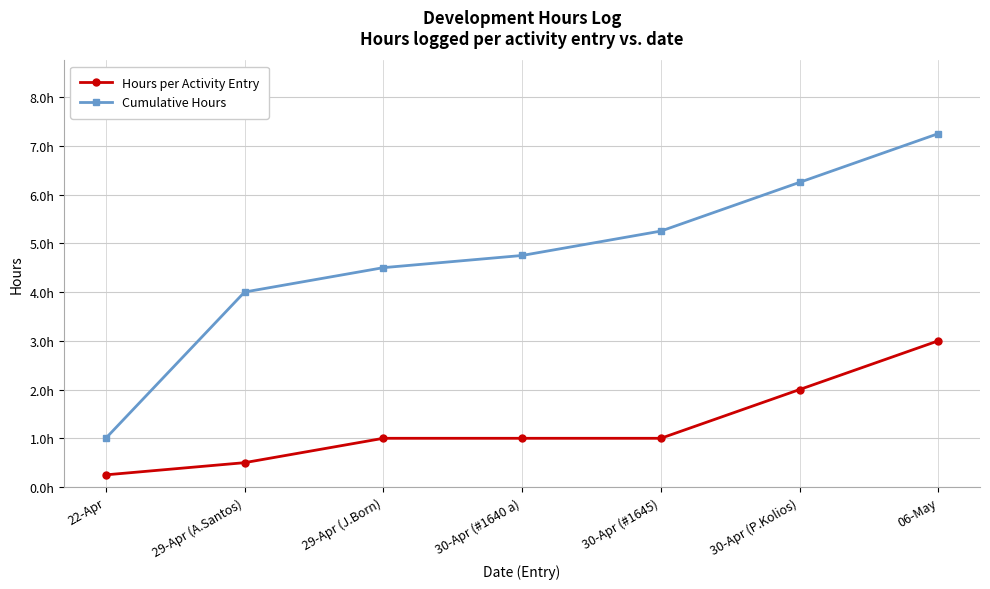

The value of Hours per Activity Entry at 30-Apr (P.Kolios) is 2.0. True or false?

True